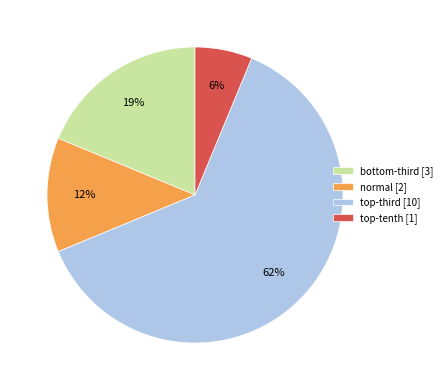

How many slices are in this pie chart?

4